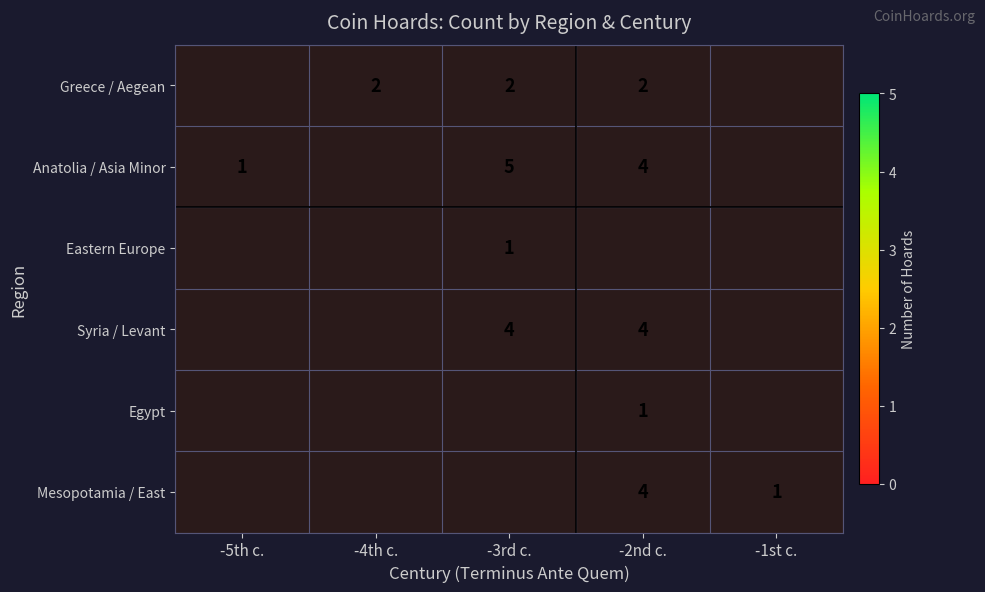

What is the sum of the Anatolia / Asia Minor values at -3rd c. and -5th c.?

6